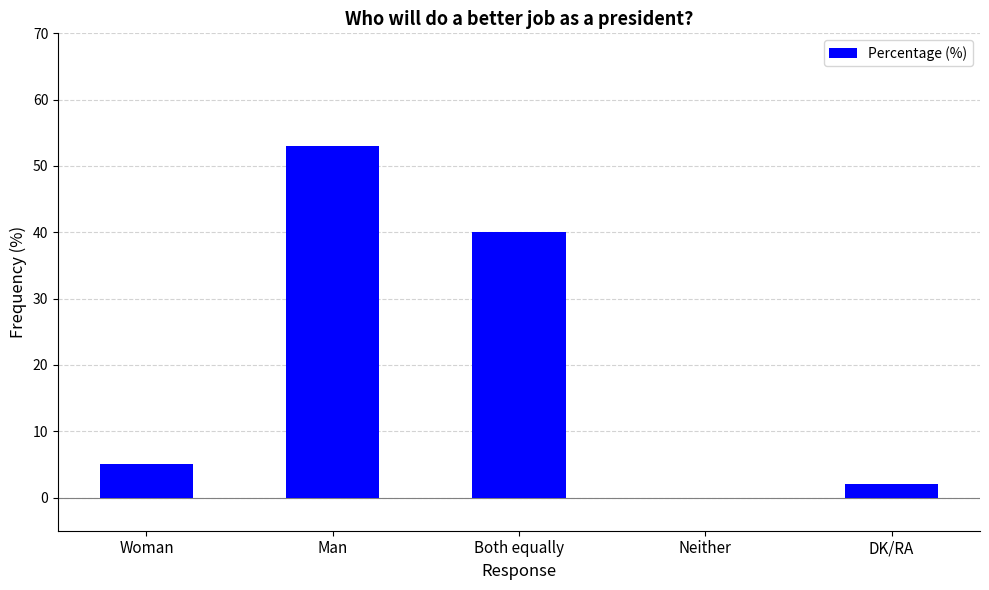

How many positive values are there?

4